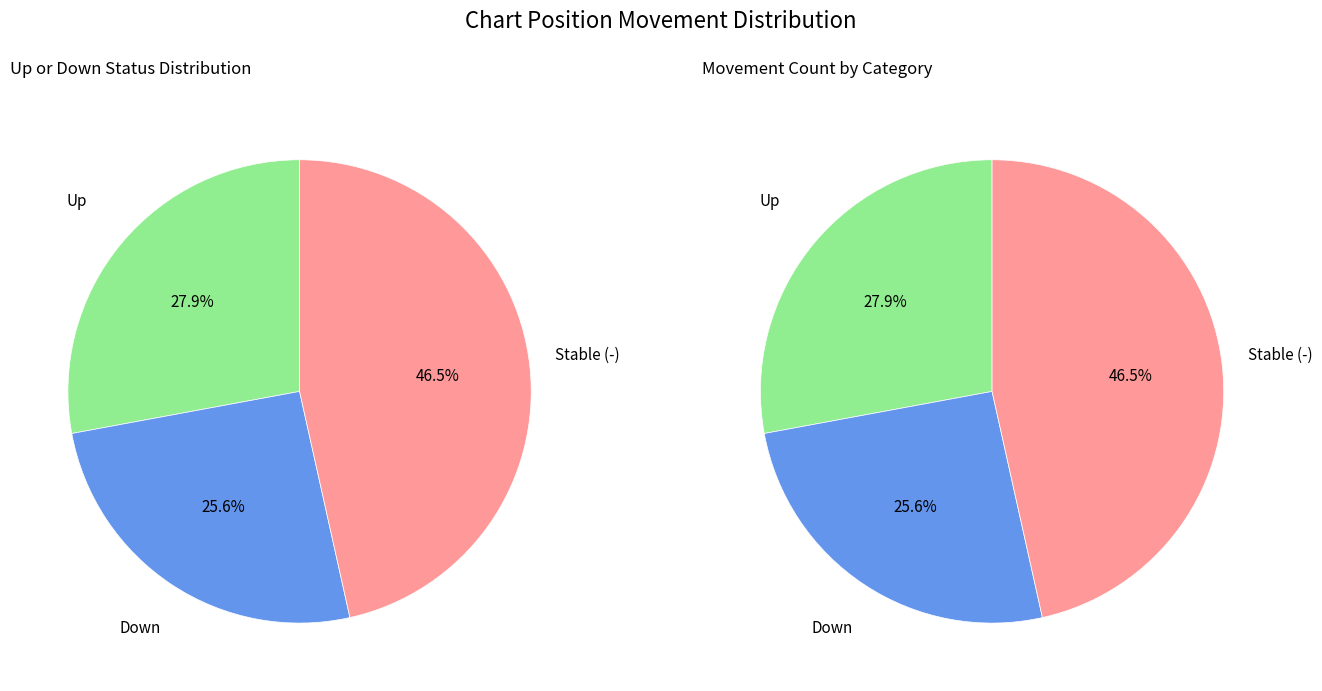

What is the total percentage of - and down?

72.1%